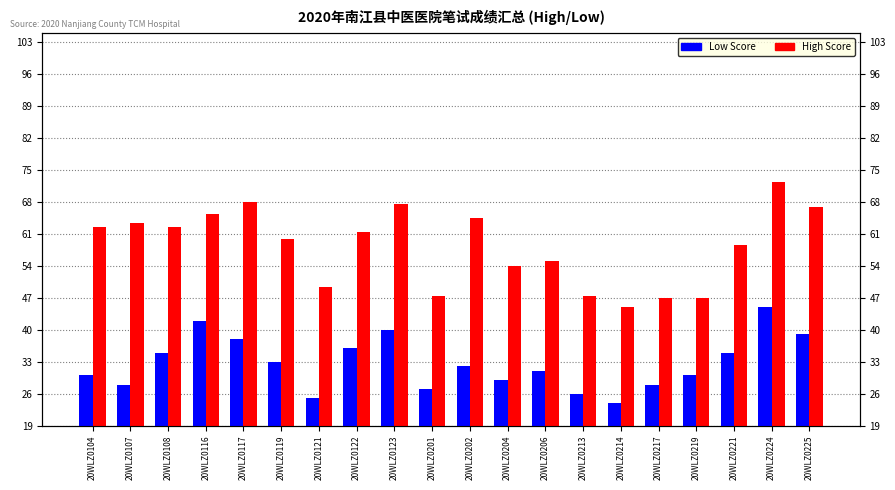

What is the sum of the High Score values at 20WLZ0214 and 20WLZ0117?

113.0